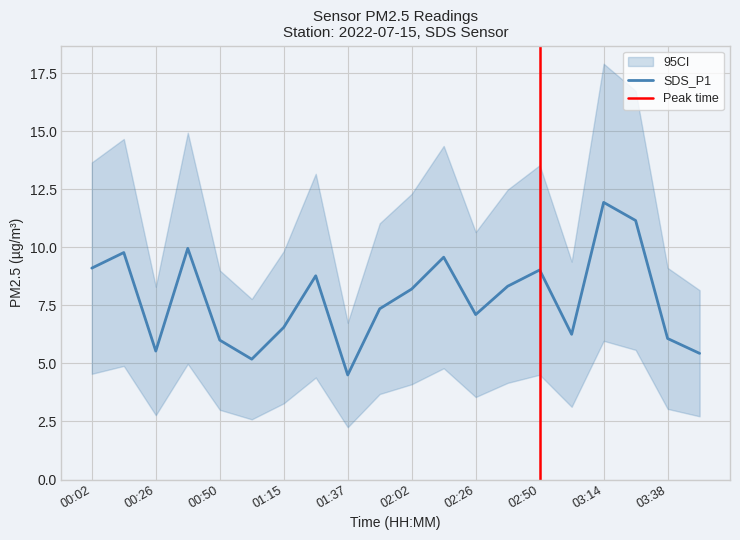

What is the total value across all series at 01:37?

13.5